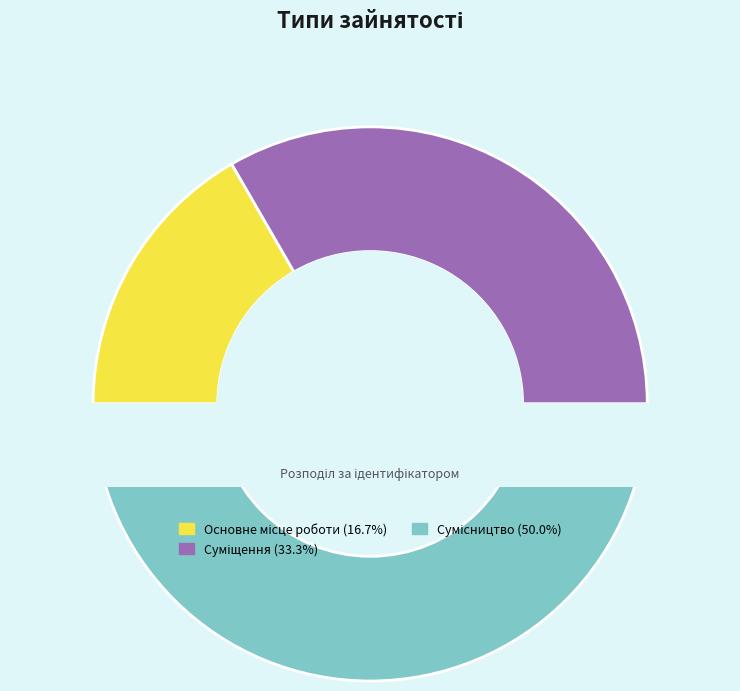

Count the number of slices in the pie.

3